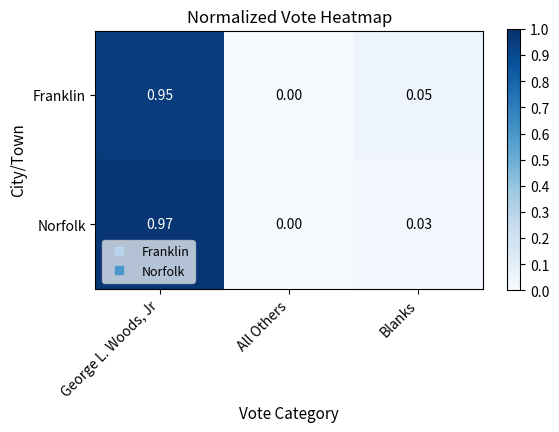

How many positive values does the Norfolk series have?

2